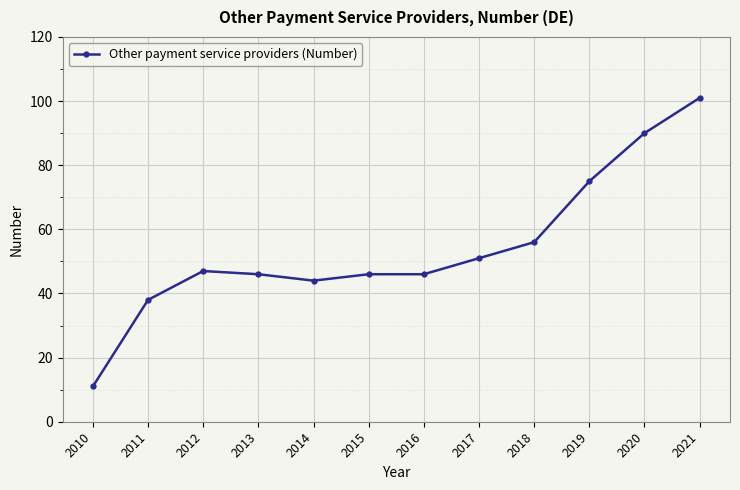

True or false: there are more than 0 points higher than both neighbors.

True